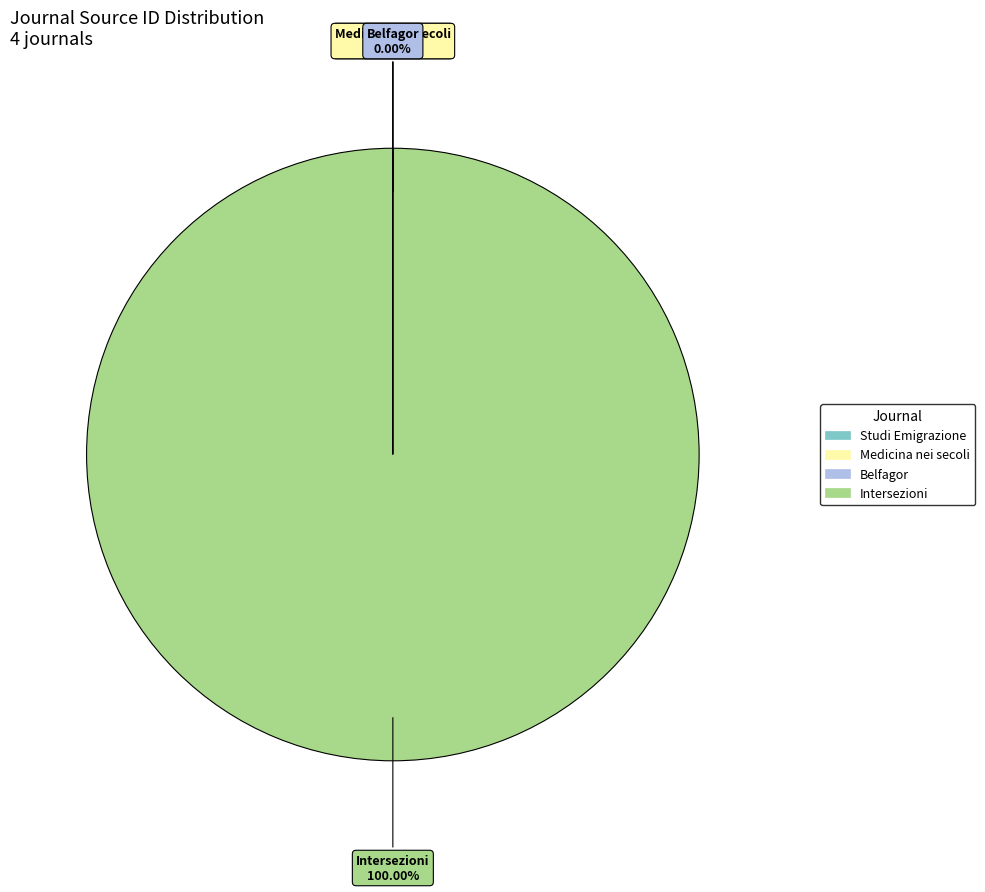

To the nearest percent, what is the average slice percentage?

25%